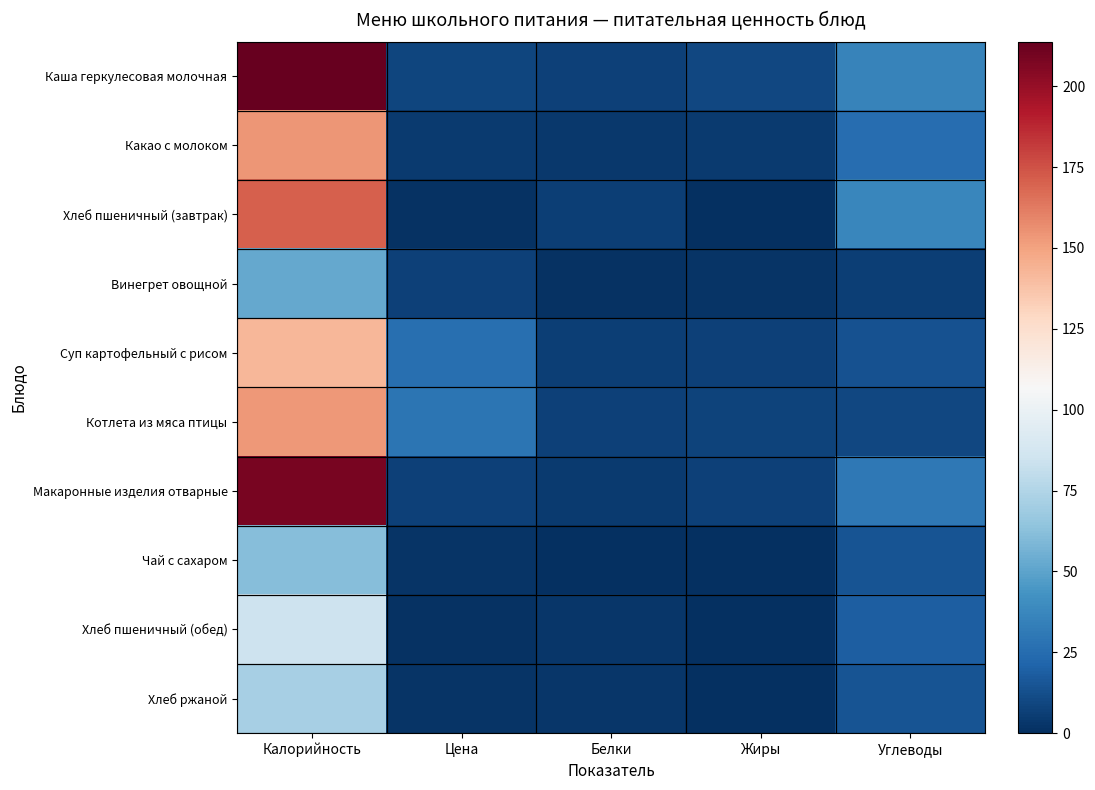

Which category has the lowest value across all series?

Жиры